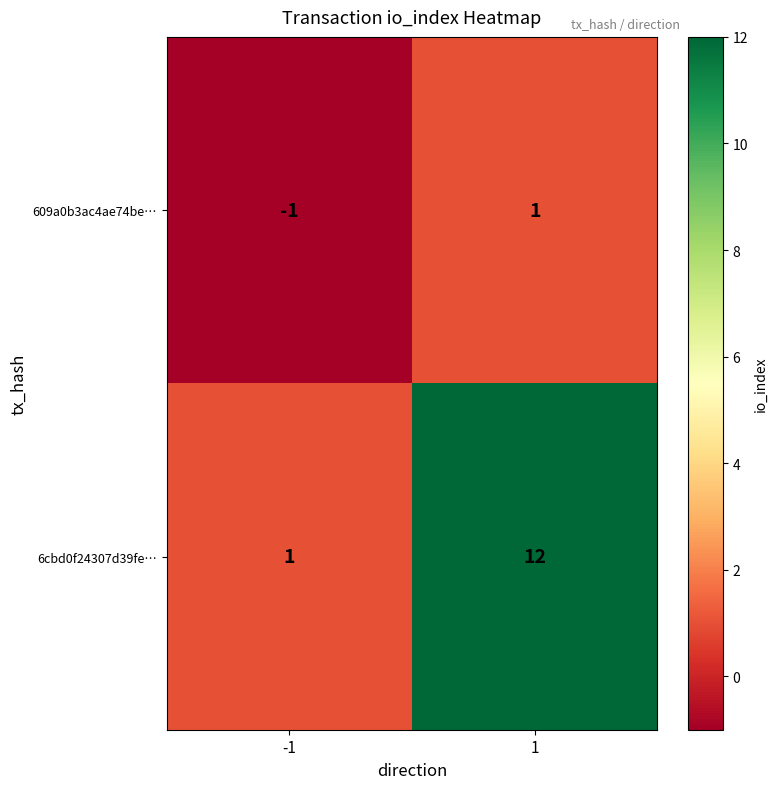

Reading right to left, extract all data points from this chart.

609a0b3ac4ae74be…: 1	-1
6cbd0f24307d39fe…: 12	1